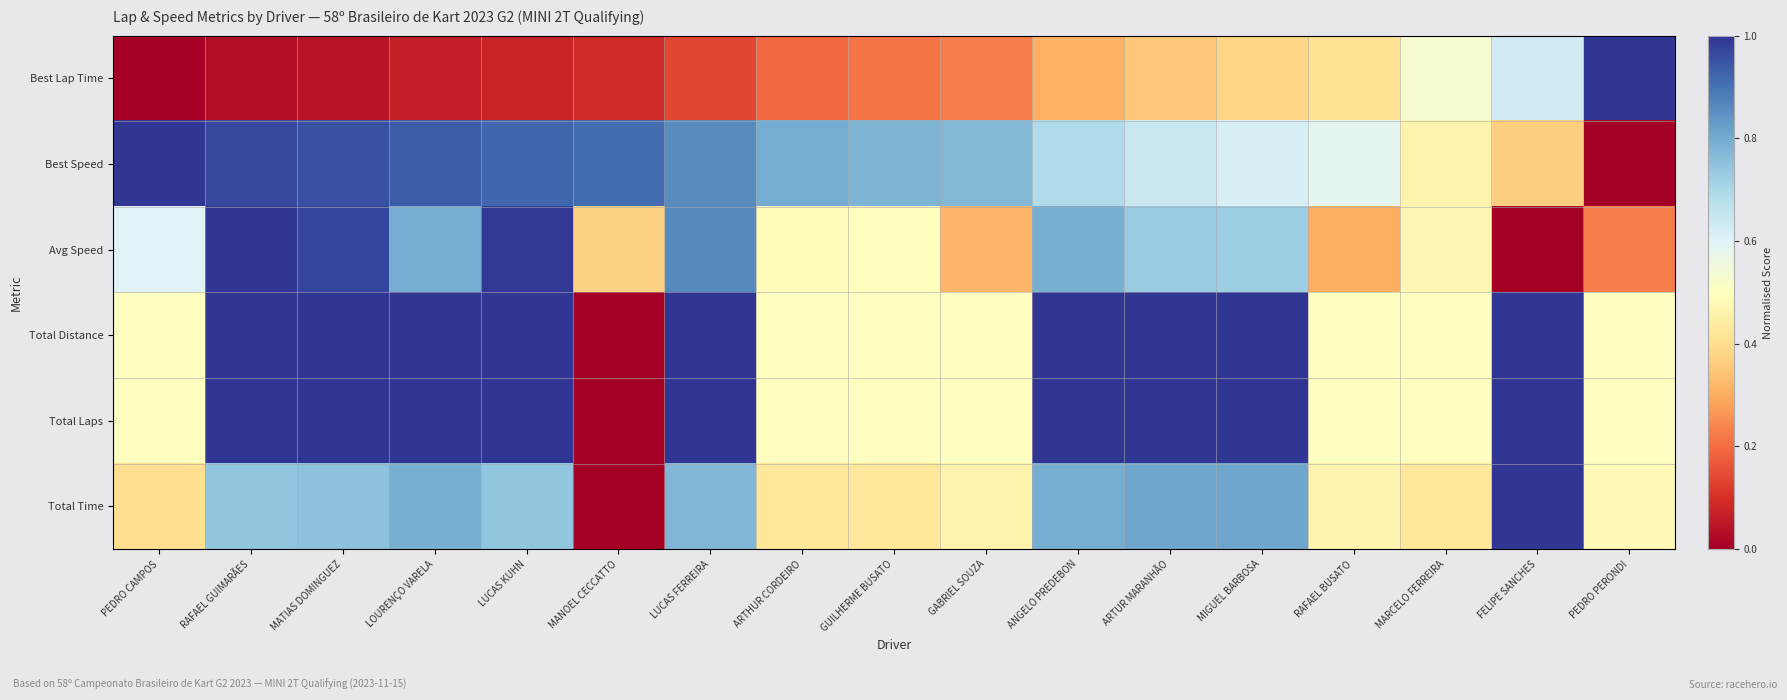

Which series has the largest total across all categories?

Total Distance